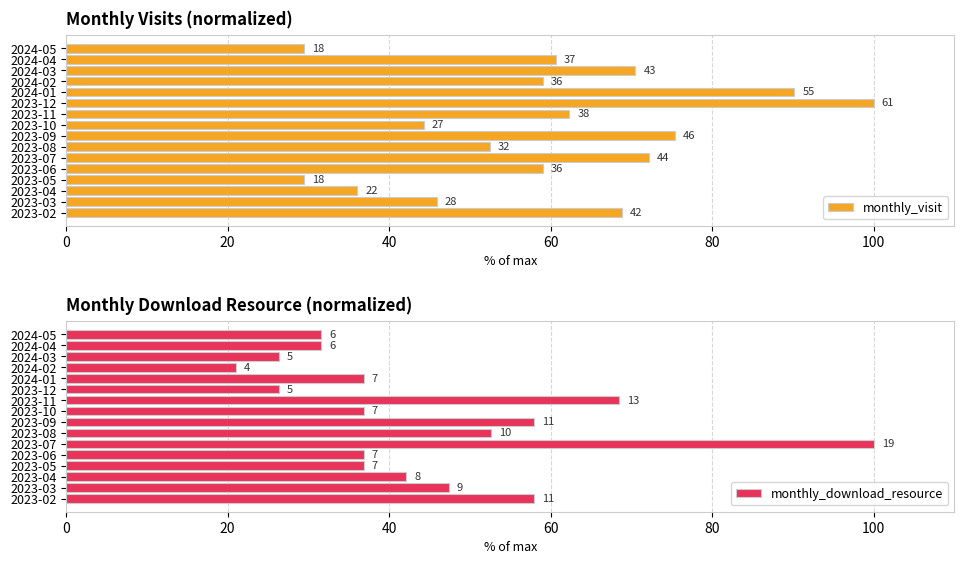

True or false: monthly_visit has a value of 29.5 at 2023-05.

True